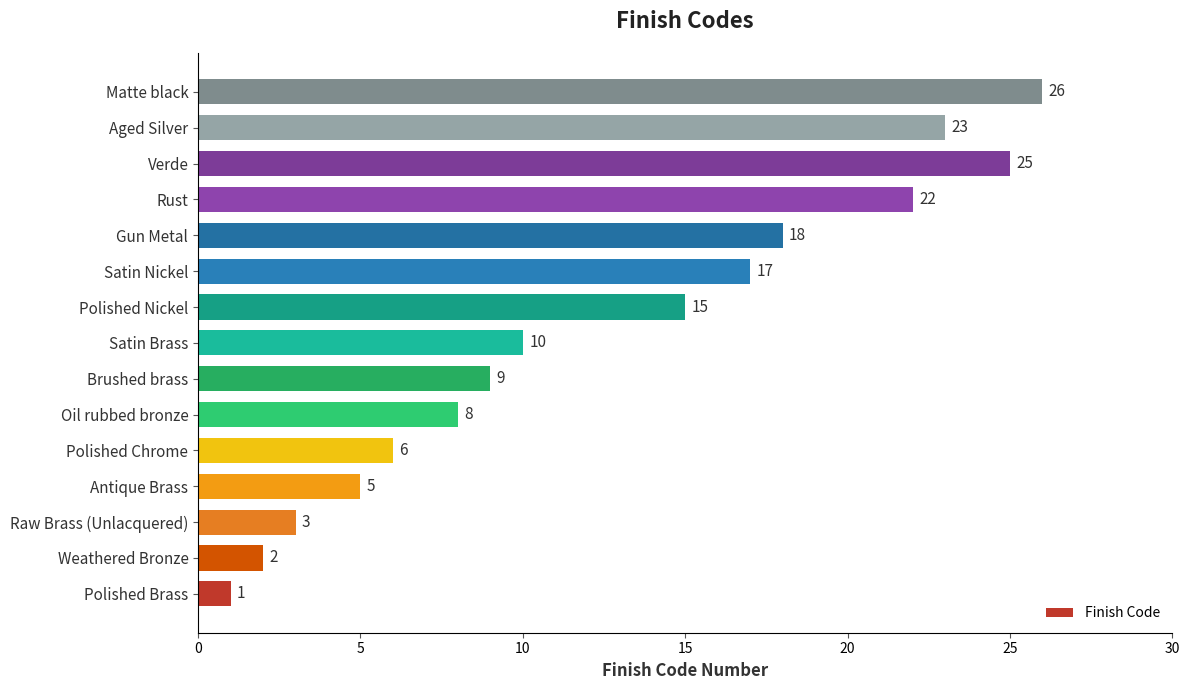

How many bars are there in total?

15